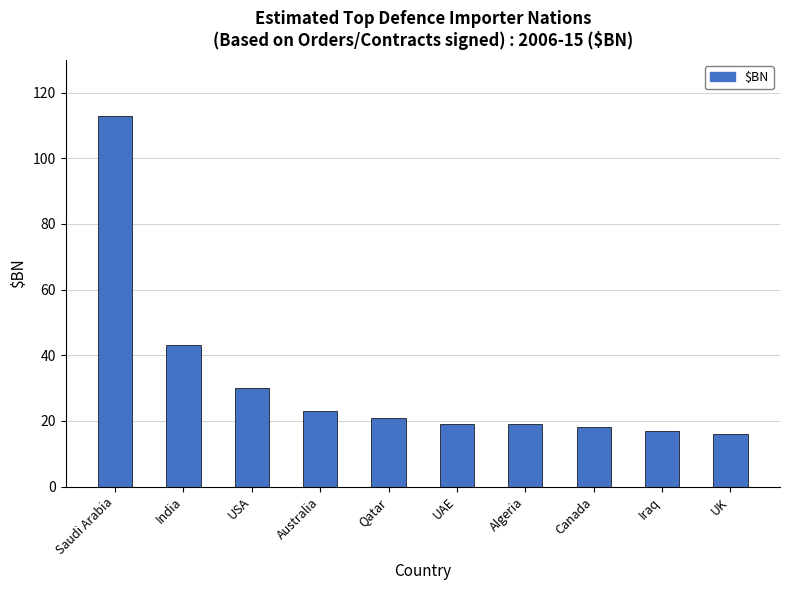

How many data points does each series have?

10